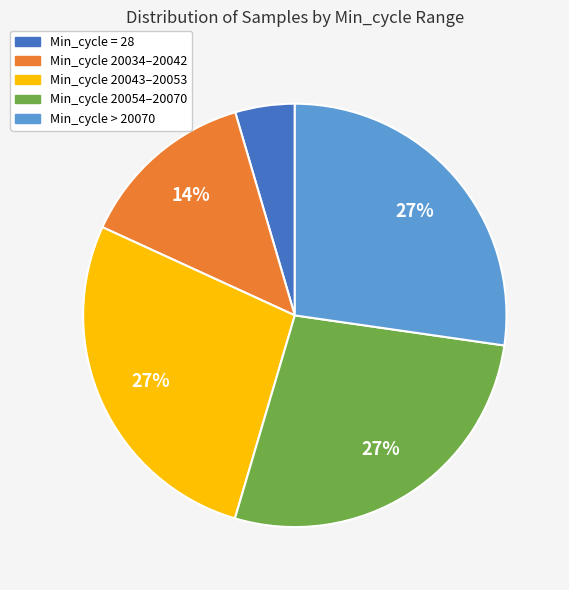

How many segments does this pie chart have?

5